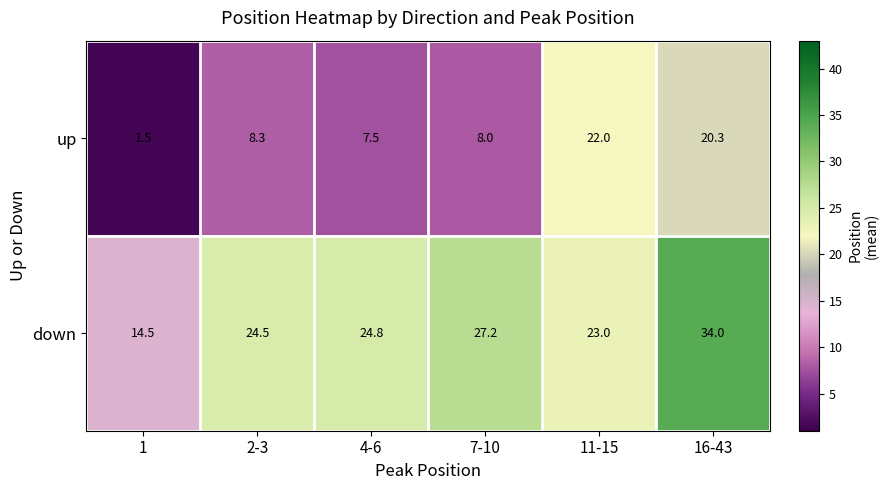

At 1, list the series in order from smallest to largest.

up, down